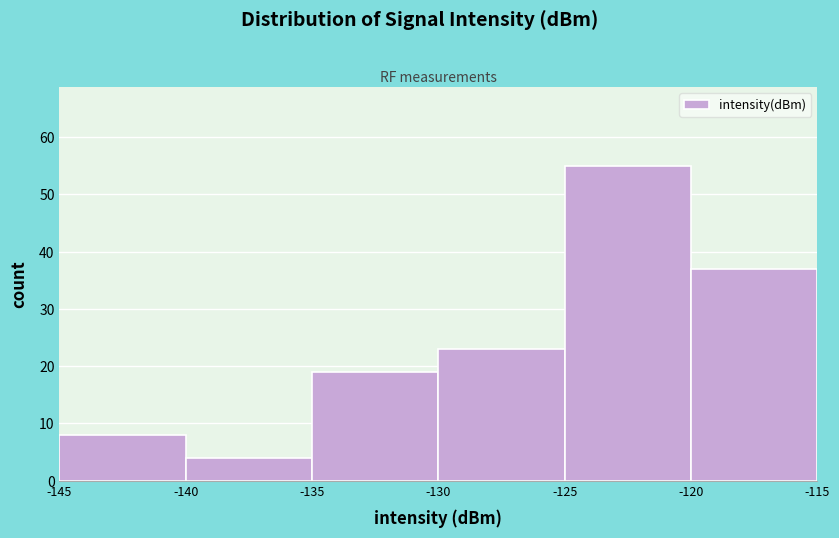

Reading left to right, transcribe this chart: for each bar, give the range it covers on the x-axis and its height. The values are not printed on the chart, so give them approximately, as read against the axis.

-145 to -140: 8
-140 to -135: 4
-135 to -130: 19
-130 to -125: 23
-125 to -120: 55
-120 to -115: 37